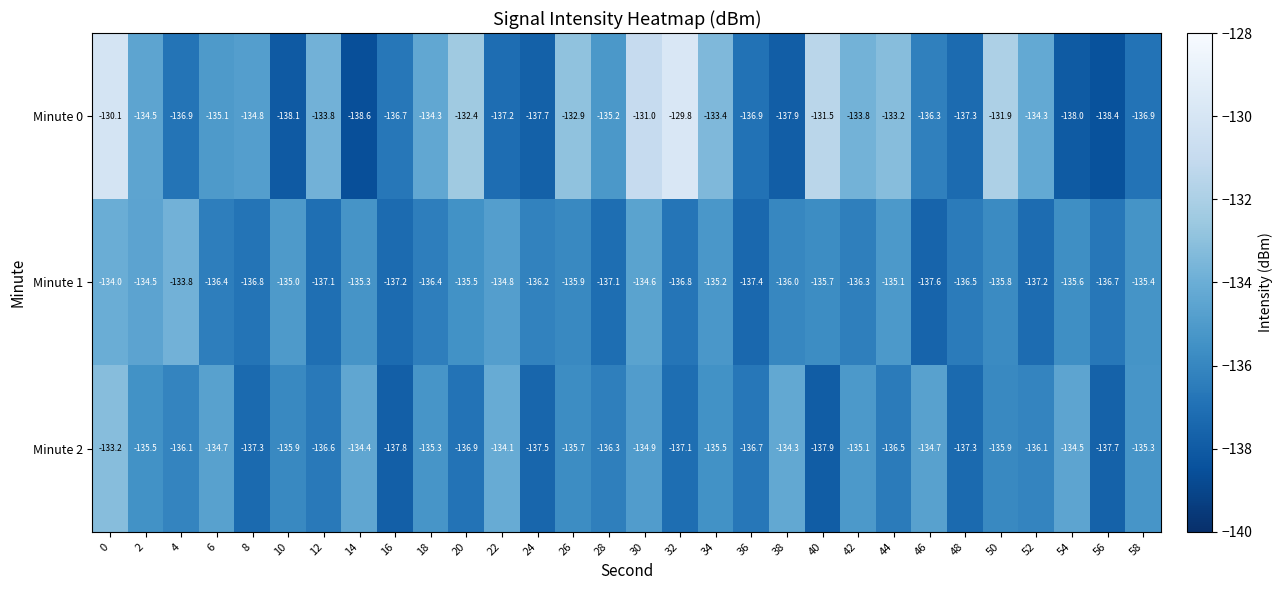

Which label corresponds to the largest value in the chart?

32